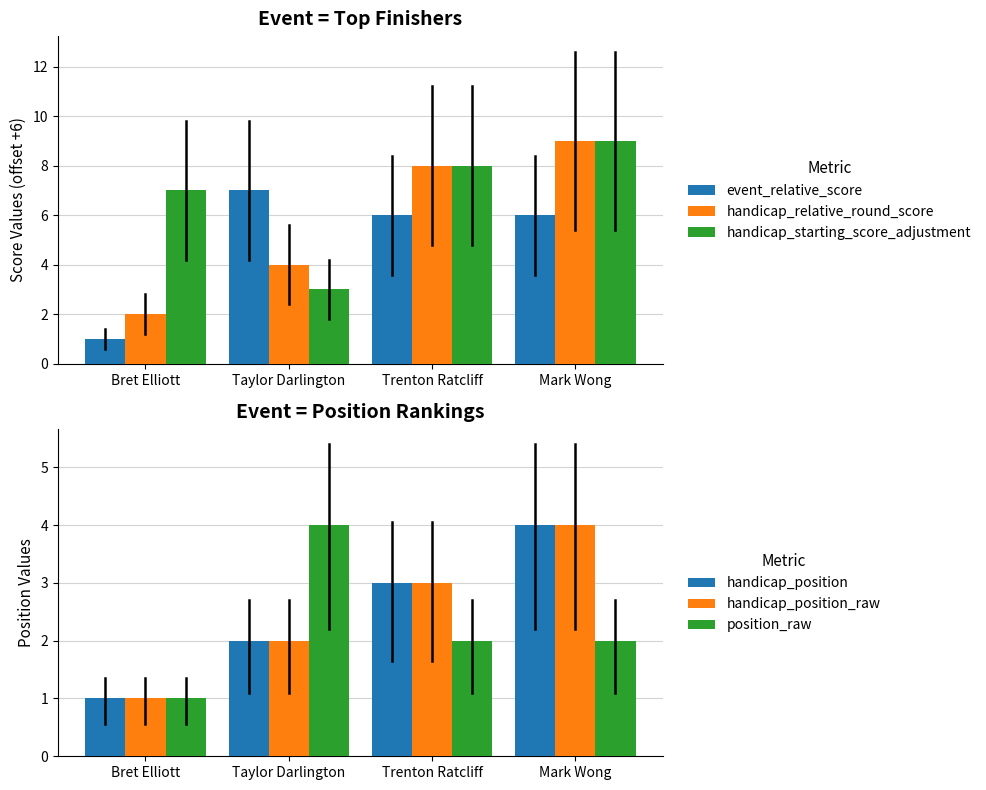

What is the total value across all series at Bret Elliott?

13